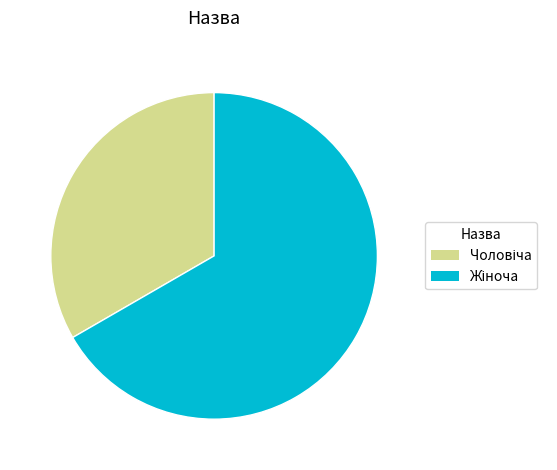

Does any single category account for the majority?

Yes